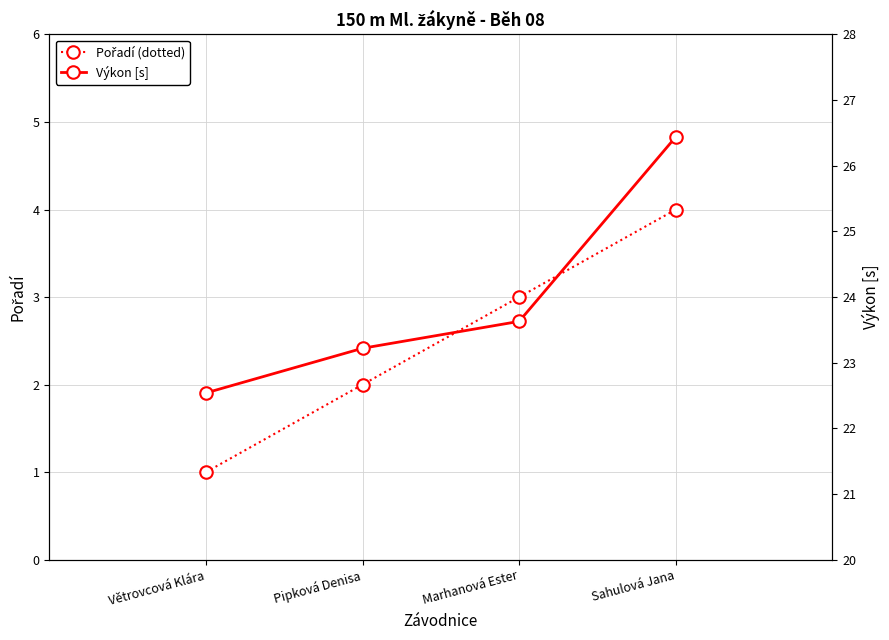

Which series has the largest range (max minus min)?

Výkon [s]